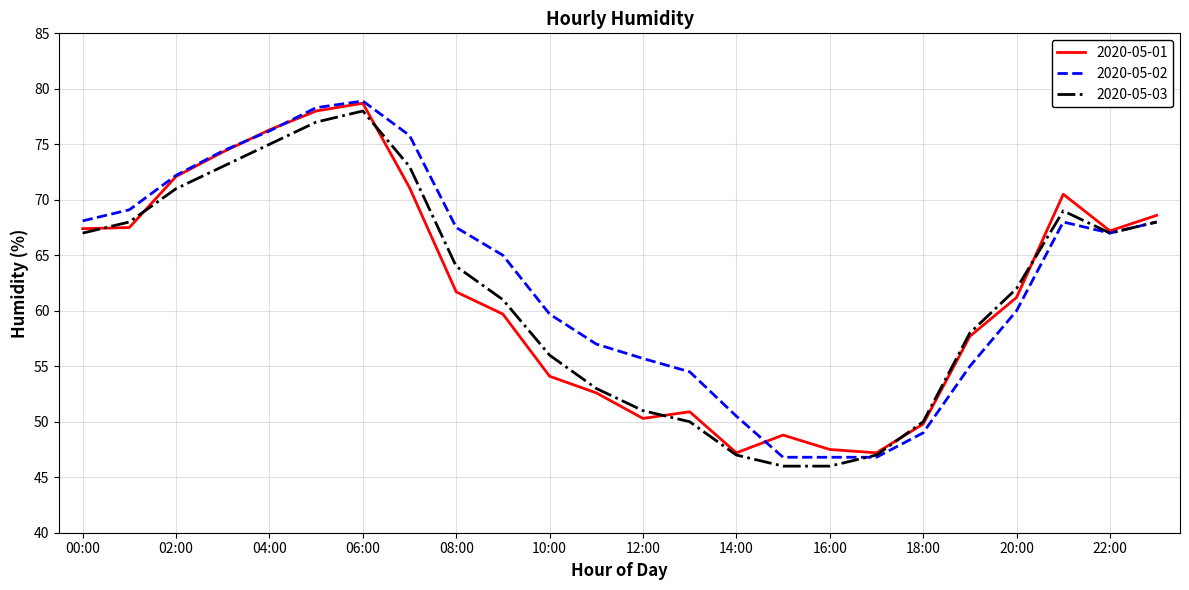

What is the greatest value displayed?

78.9